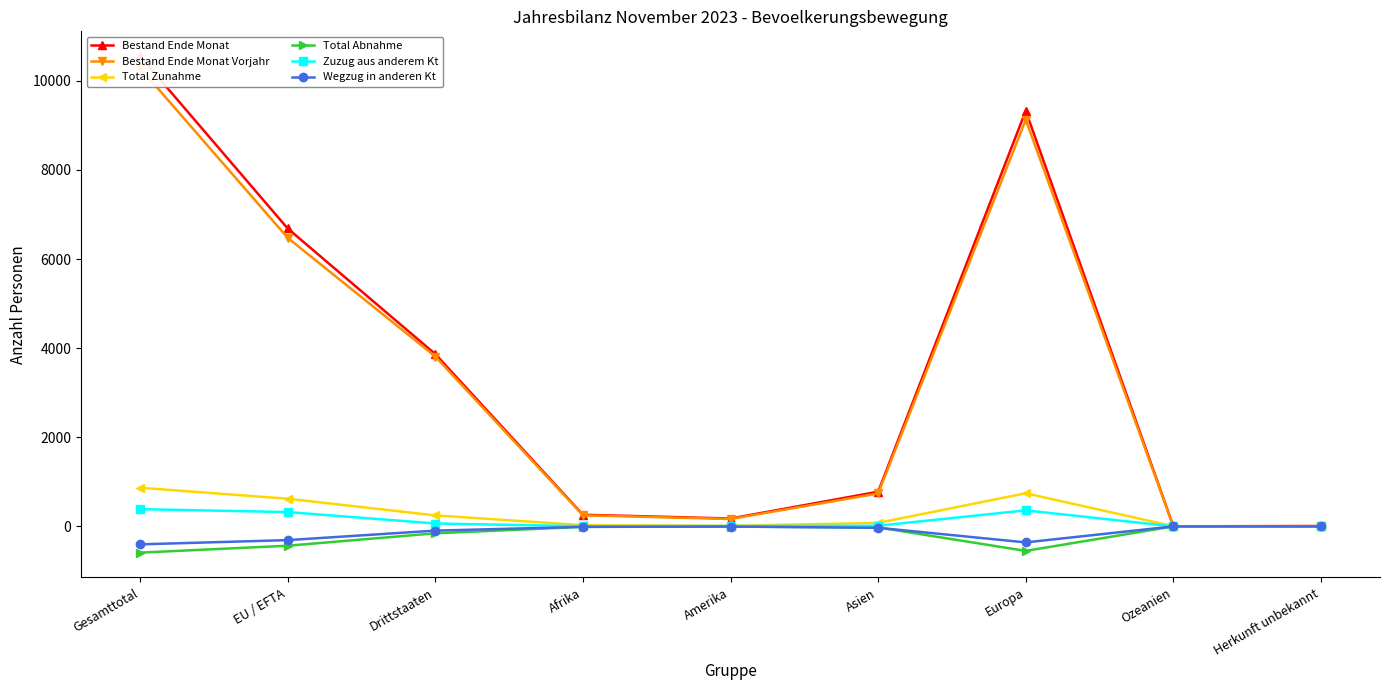

Does the chart display data point markers on the line(s)?

Yes